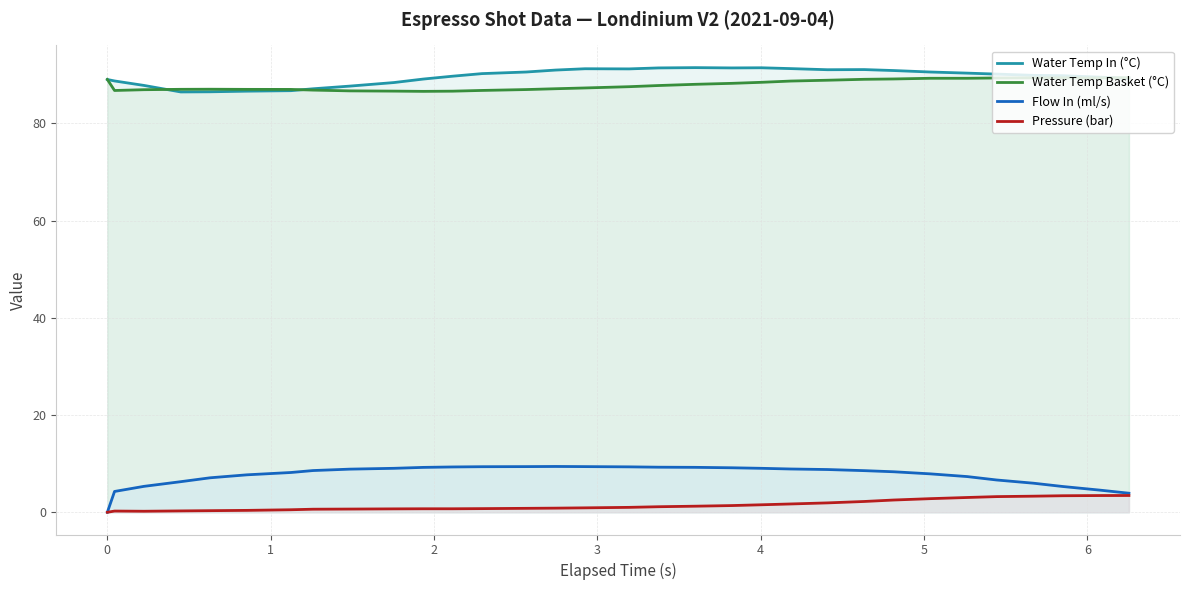

Which series has the widest spread of values?

Flow In (ml/s)